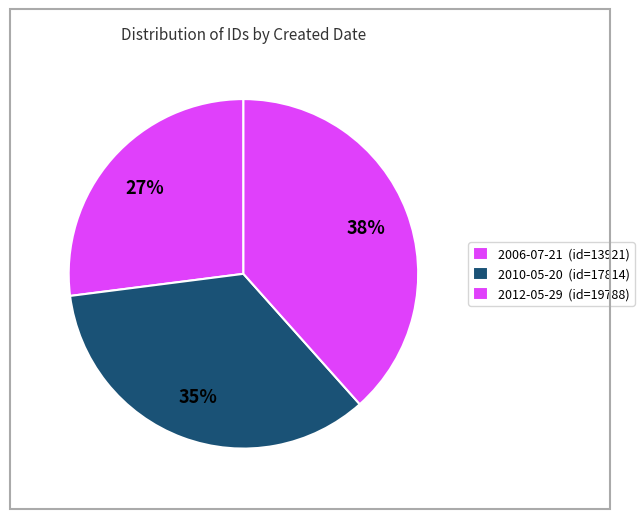

How many segments does this pie chart have?

3